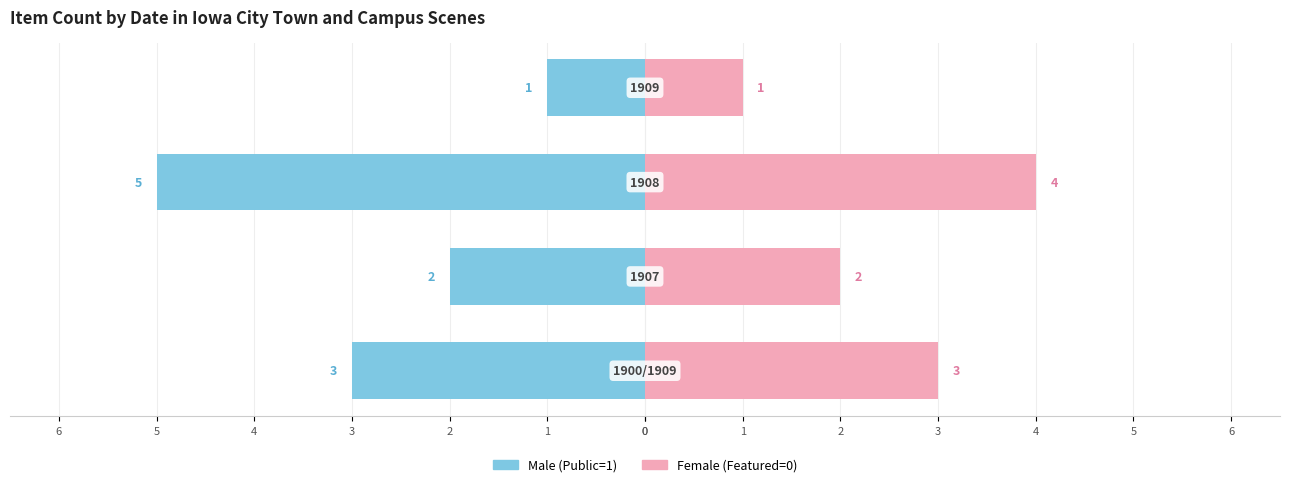

What is the difference between the maximum and minimum values in the Female series?

3